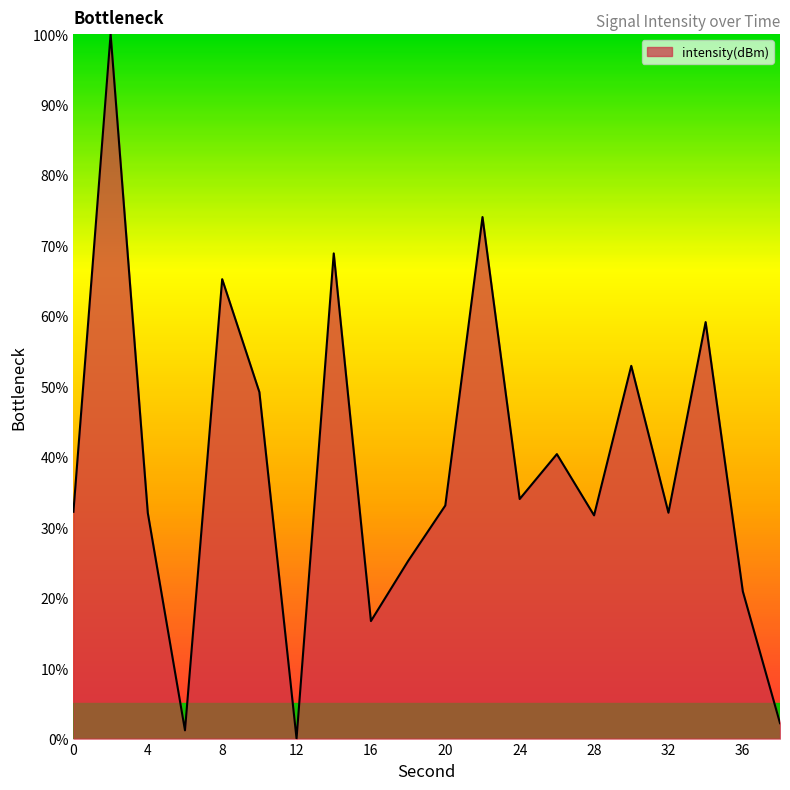

What is the greatest value displayed?

100.0